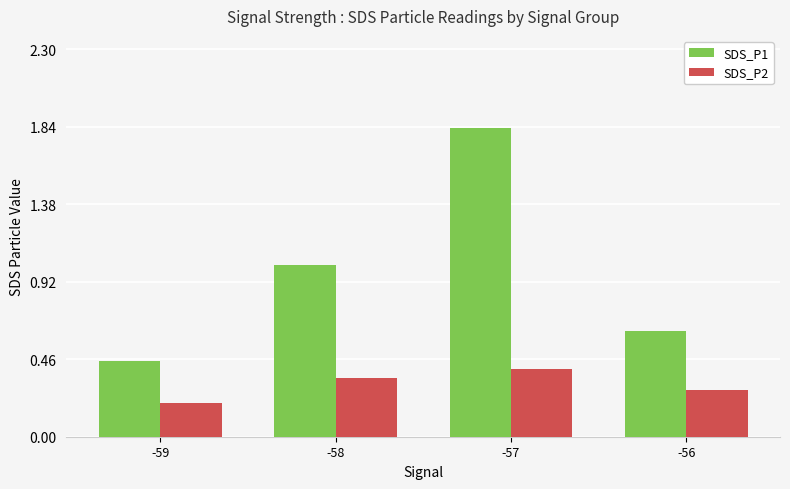

The value of SDS_P2 at -58 is 0.3. True or false?

True